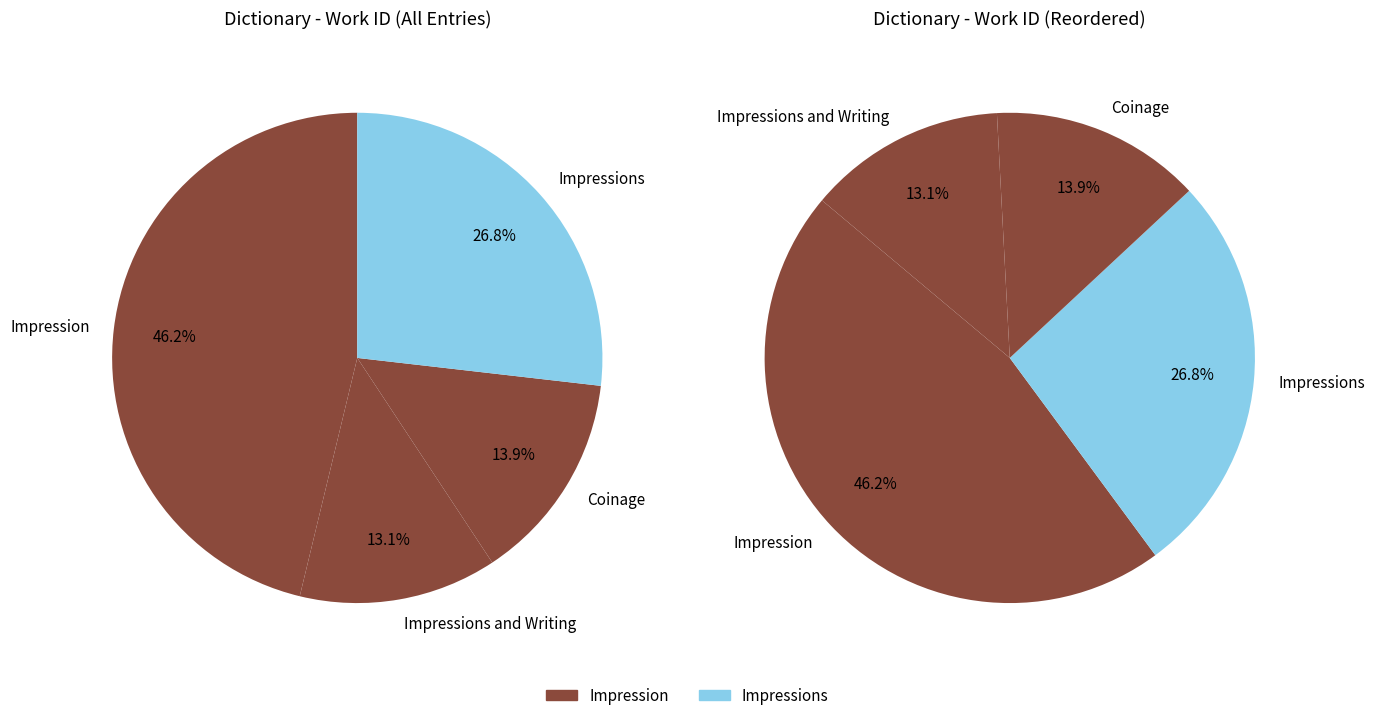

Count the number of slices in the pie.

8